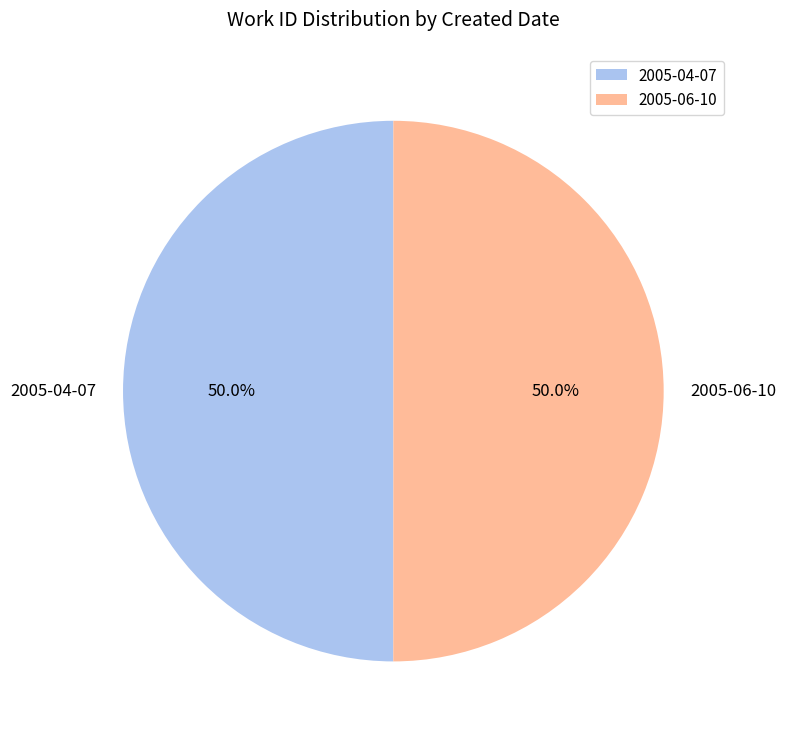

Is the sum of 2005-06-10 and 2005-04-07 greater than half?

Yes